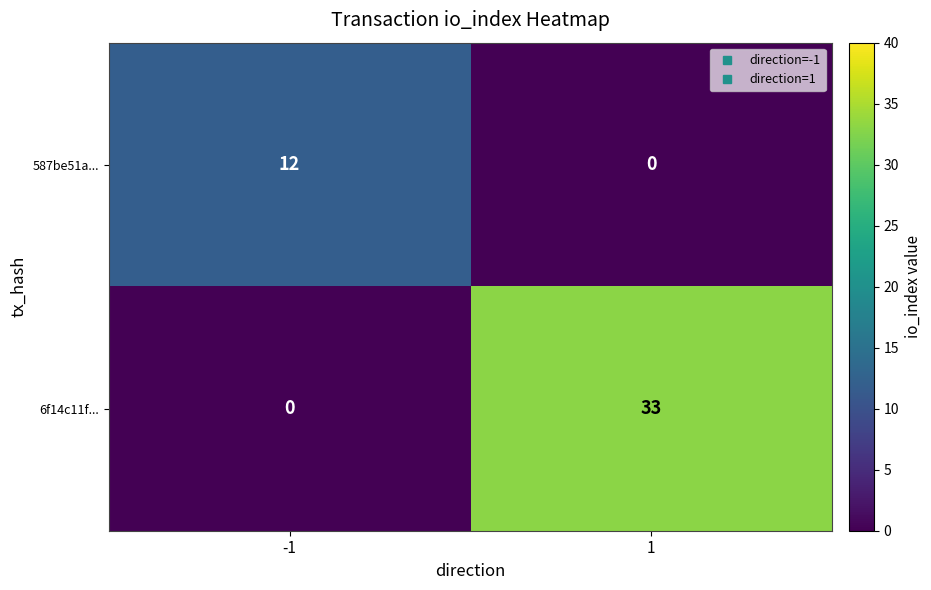

What is the difference between the maximum and minimum values in the 6f14c11f... series?

33